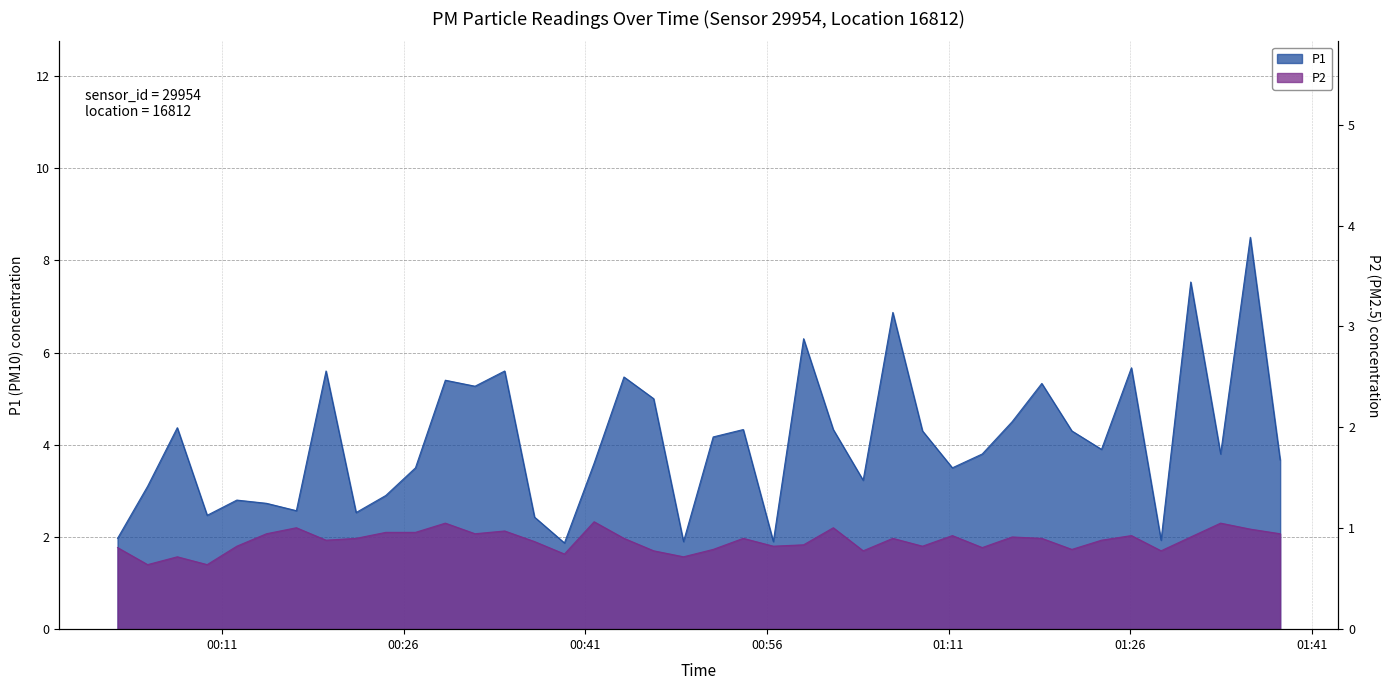

How many data points does each series have?

40